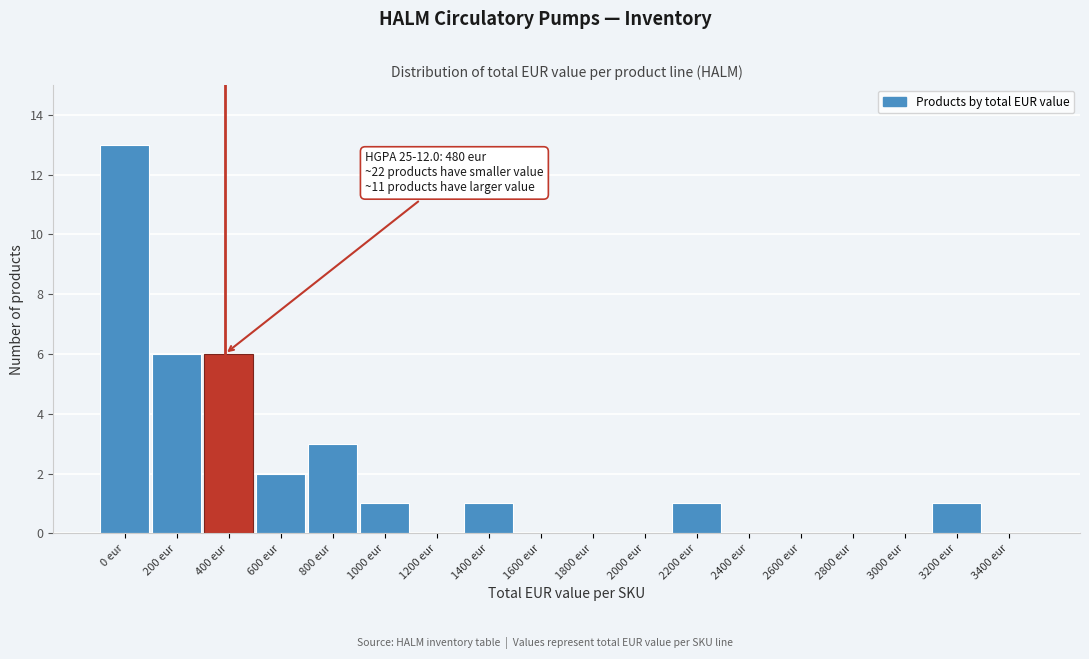

Reading left to right, what are all the values shown in this chart?

0 eur=13	200 eur=6	400 eur=6	600 eur=2	800 eur=3	1000 eur=1	1200 eur=0	1400 eur=1	1600 eur=0	1800 eur=0	2000 eur=0	2200 eur=1	2400 eur=0	2600 eur=0	2800 eur=0	3000 eur=0	3200 eur=1	3400 eur=0